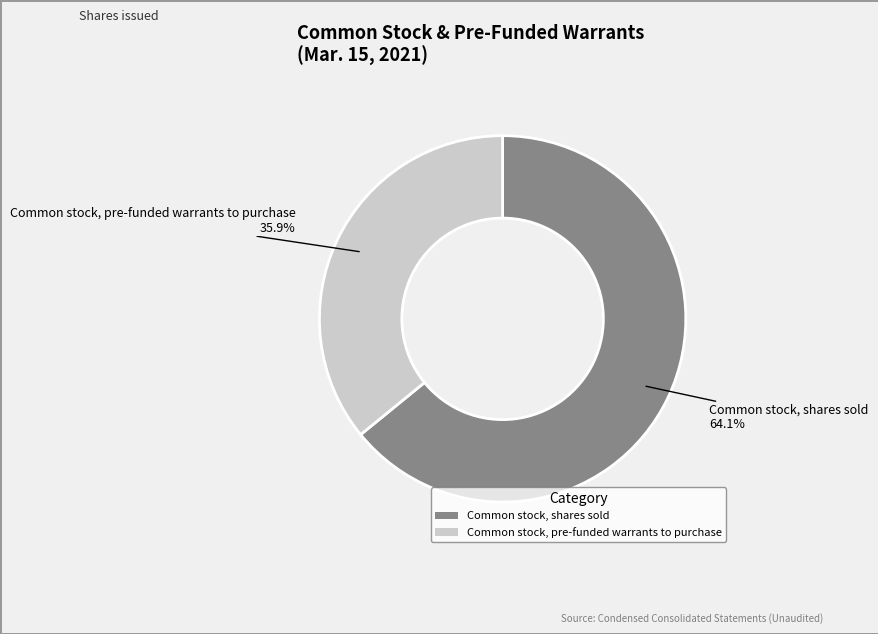

Between Common stock, pre-funded warrants to purchase and Common stock, shares sold, which is larger?

Common stock, shares sold